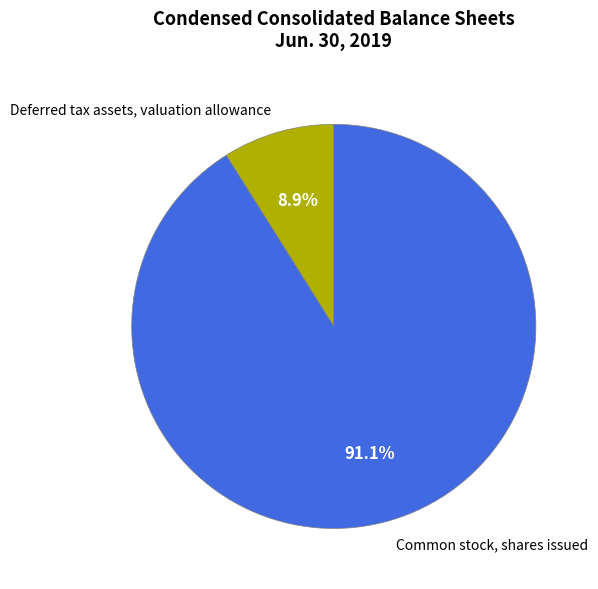

Is it true that Common stock, shares issued is 91% of the pie?

True